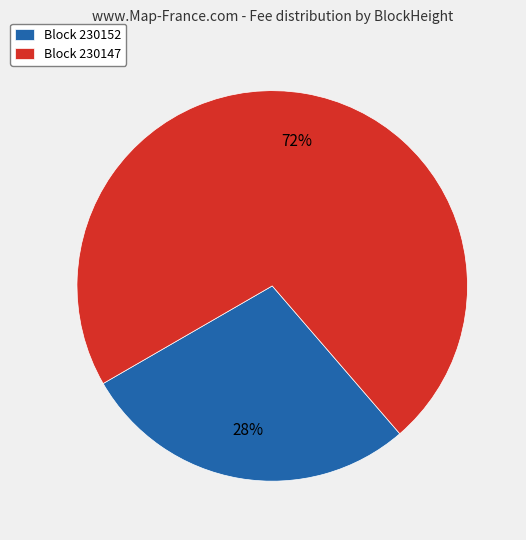

To the nearest percent, what is the average slice percentage?

50%